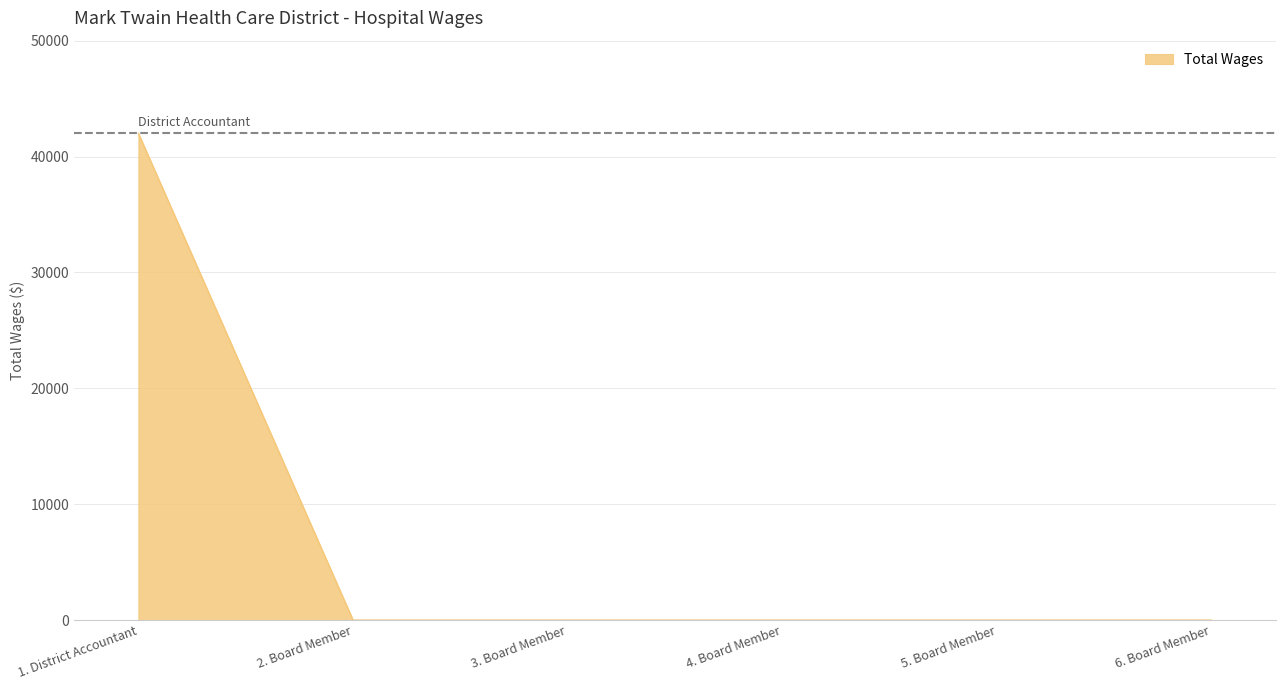

Reading left to right, list all the values displayed in this chart.

1. District Accountant=42000	2. Board Member=0	3. Board Member=0	4. Board Member=0	5. Board Member=0	6. Board Member=0